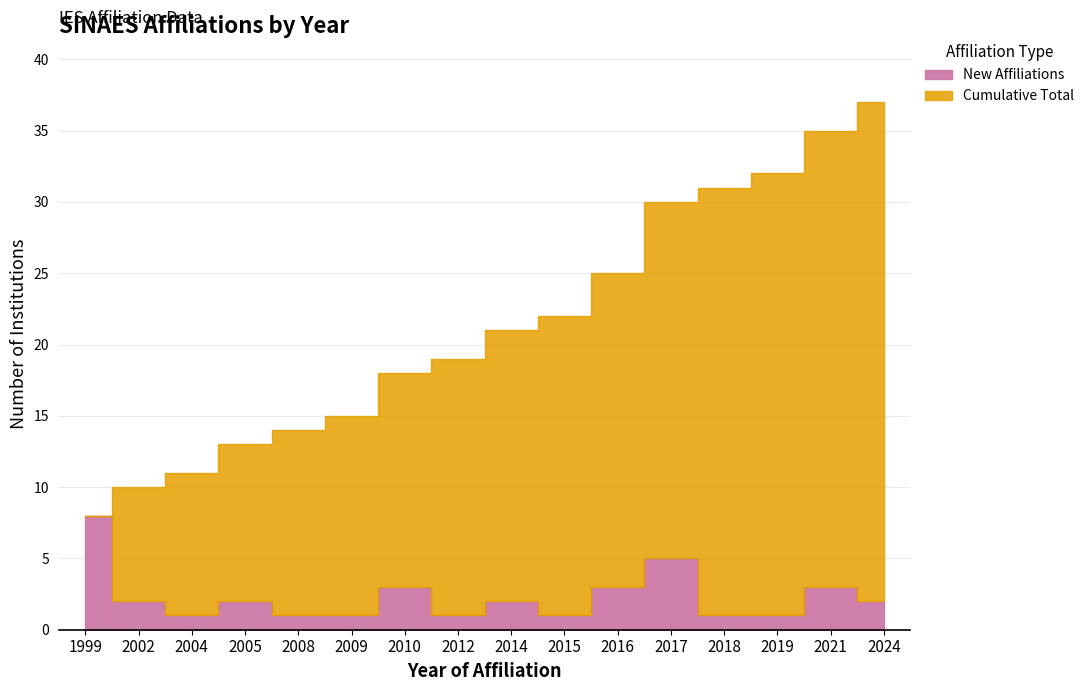

How many data points does each series have?

16